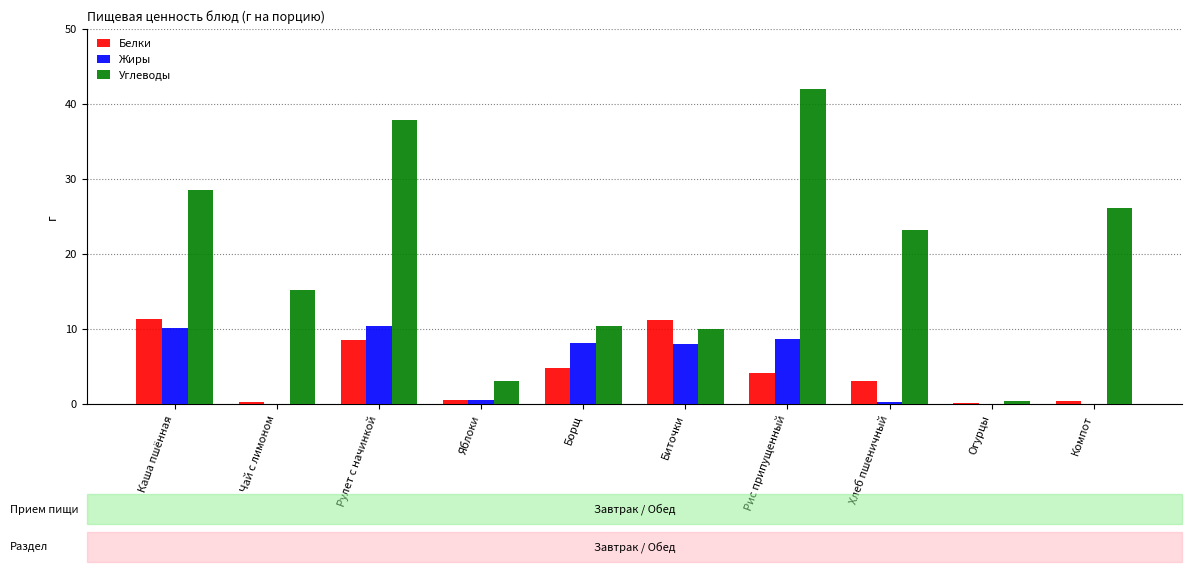

What is the sum of the Белки values at Компот and Хлеб пшеничный?

3.5